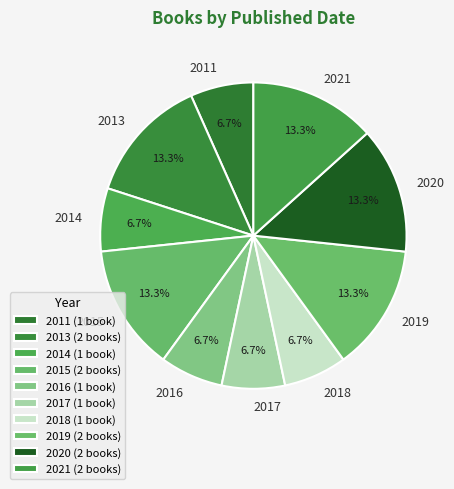

Combined, what portion of the pie is 2016 and 2015?

20.0%